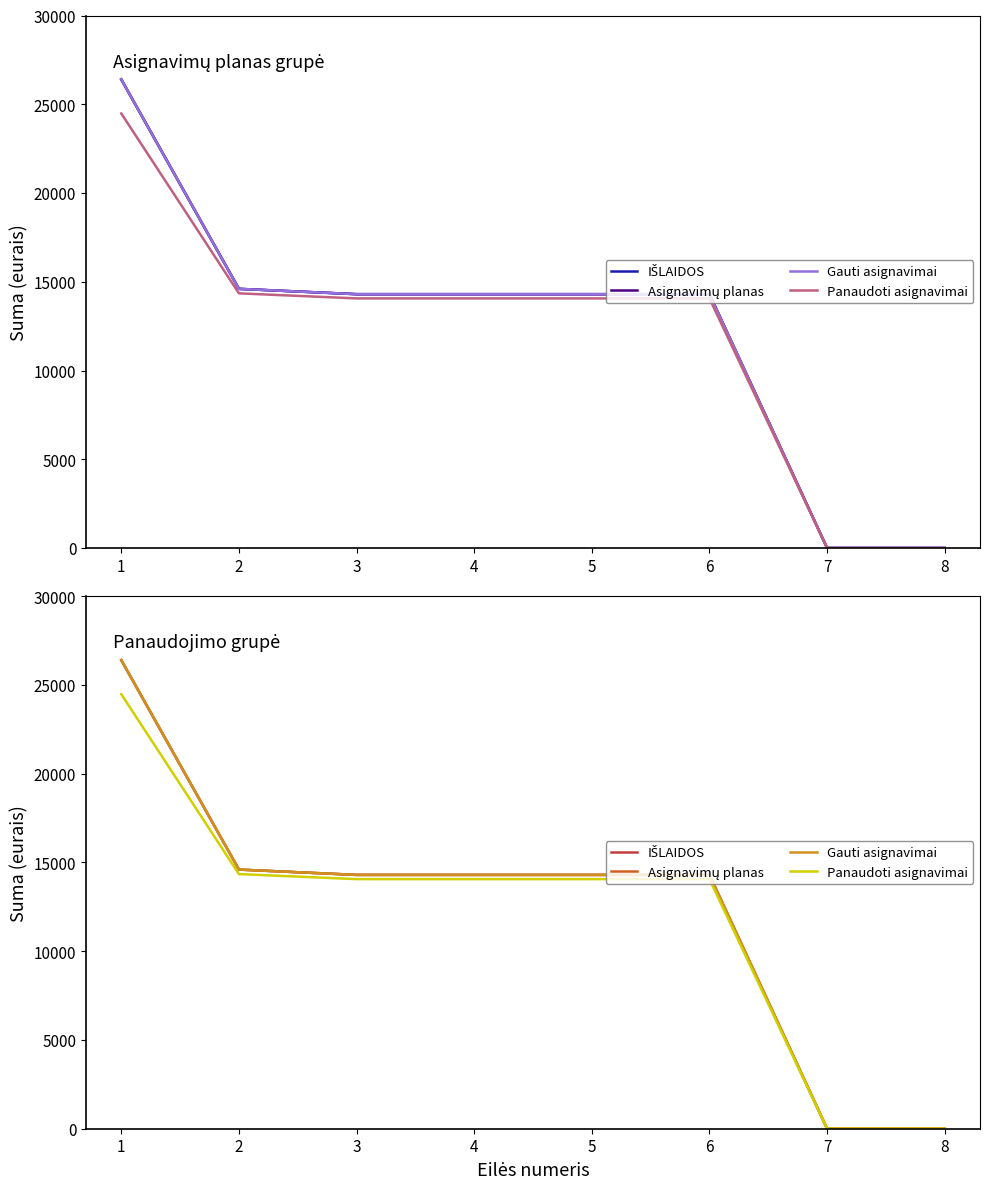

Between 6 and 7, which series saw the biggest shift?

IŠLAIDOS